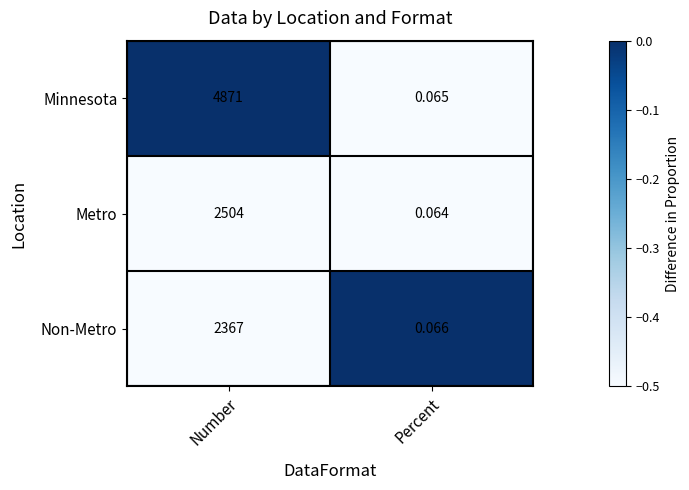

How many categories are shown in the chart?

2